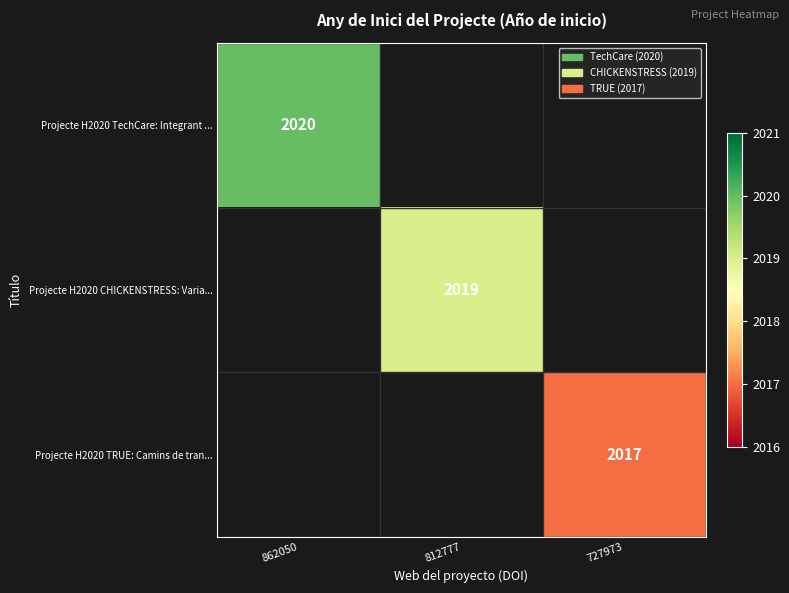

The value of Projecte H2020 CHICKENSTRESS: Varia... at 812777 is 2019. True or false?

True